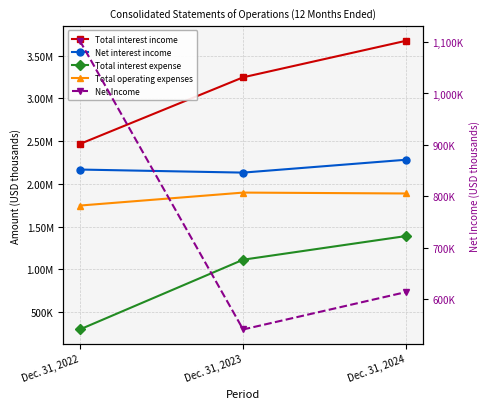

How many lines are shown in the chart?

5